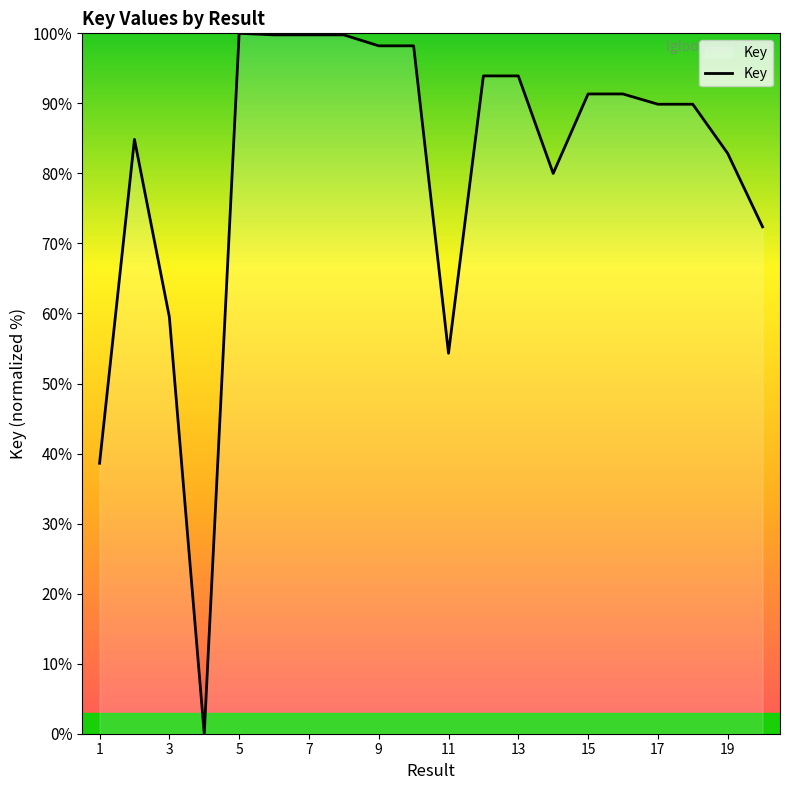

Count the number of categories in the chart.

20